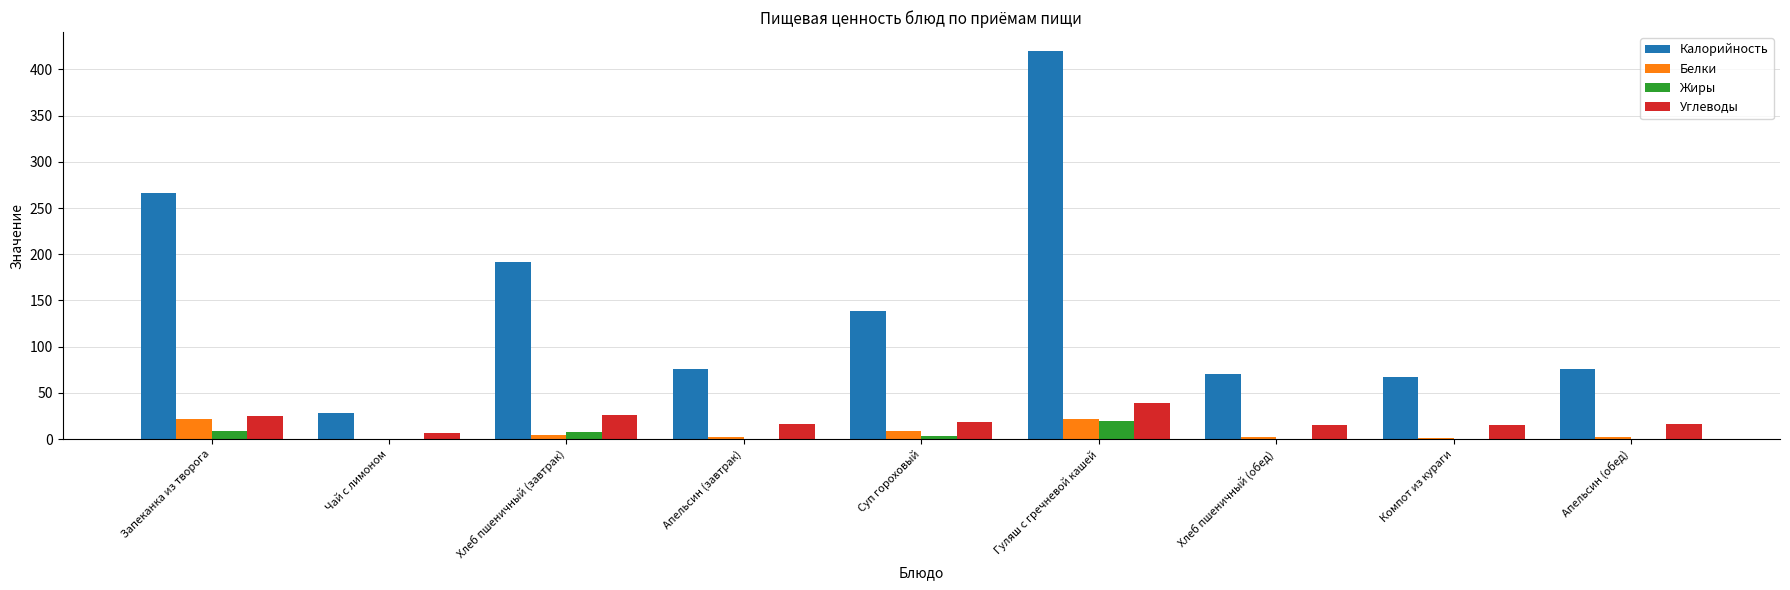

What is the approximate value of Жиры at Гуляш с гречневой кашей?

19.5